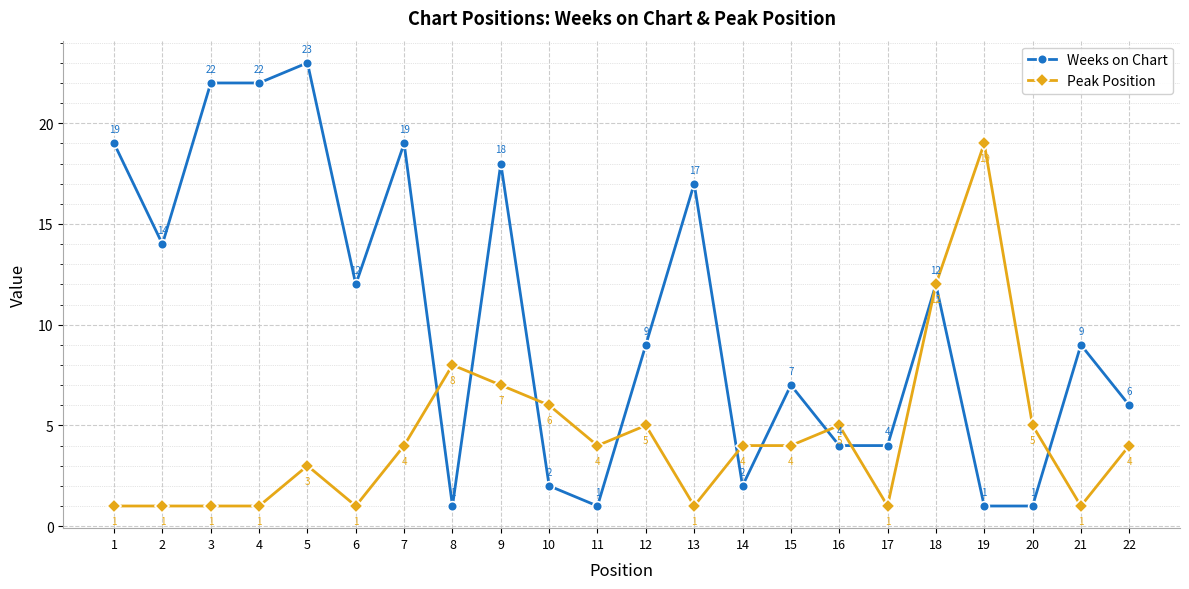

At which category does Weeks on Chart reach its first local valley?

2